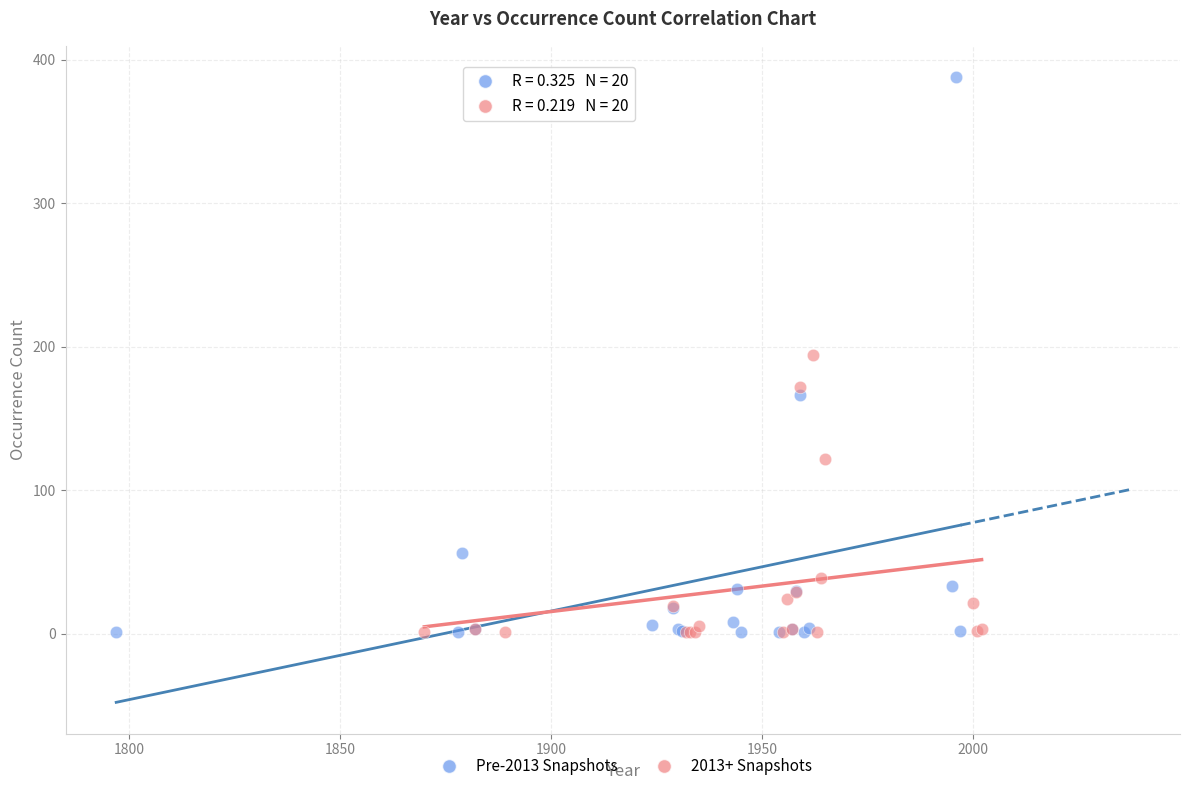

Which series contains the highest Y value?

Pre-2013 Snapshots